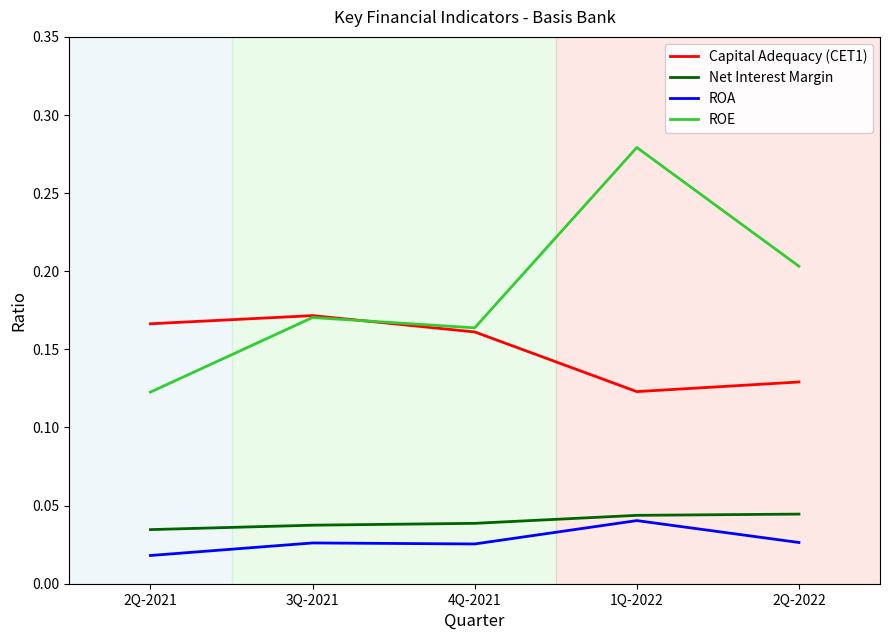

What is the sum of all ROE values?

0.9